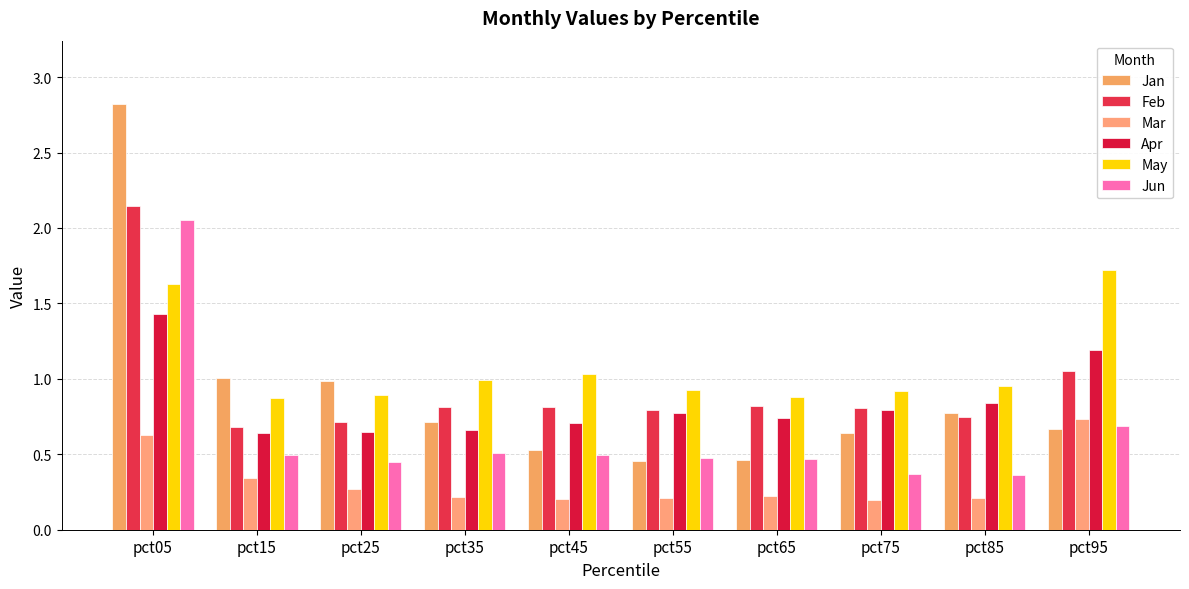

How many groups of bars are there?

10